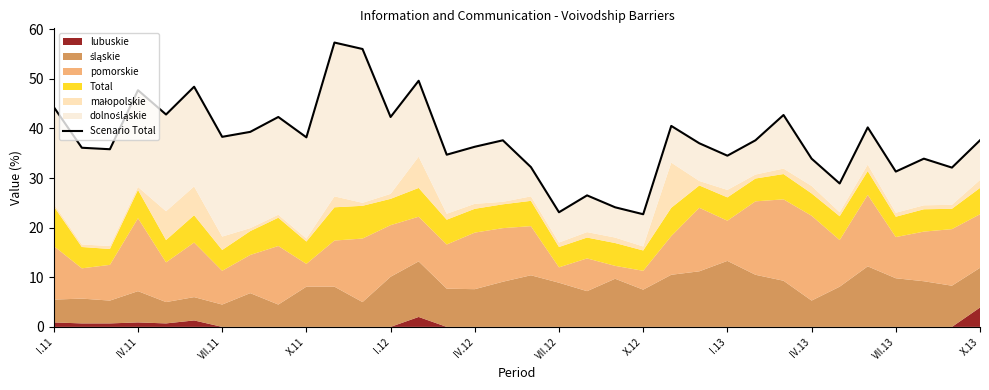

What is the difference between the values at VII.13 and I.11?

13.0